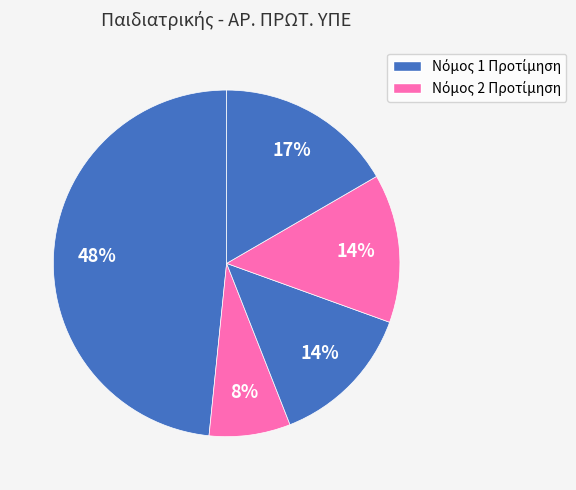

Count the number of slices in the pie.

5